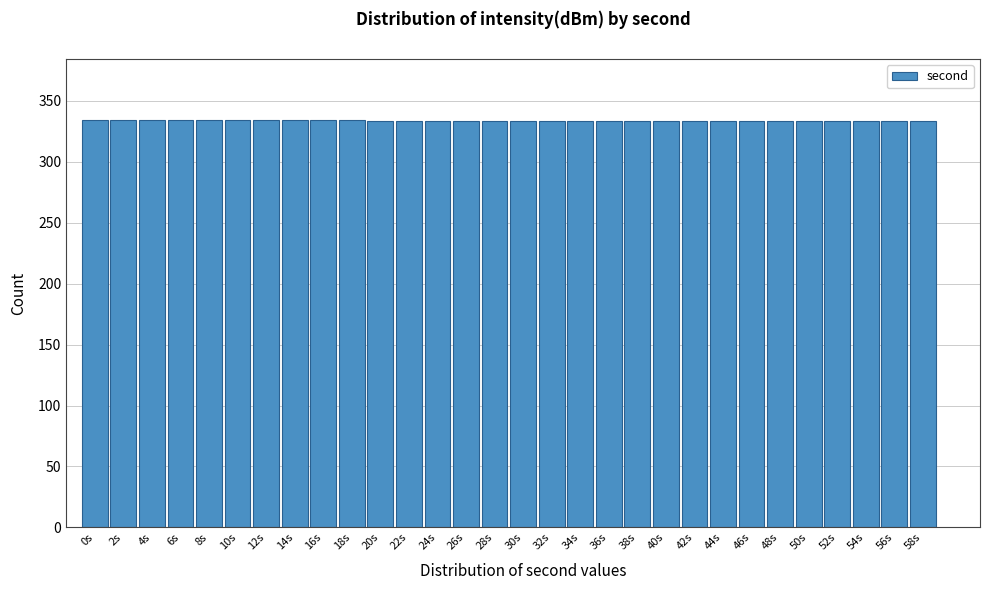

What is the greatest value displayed?

334